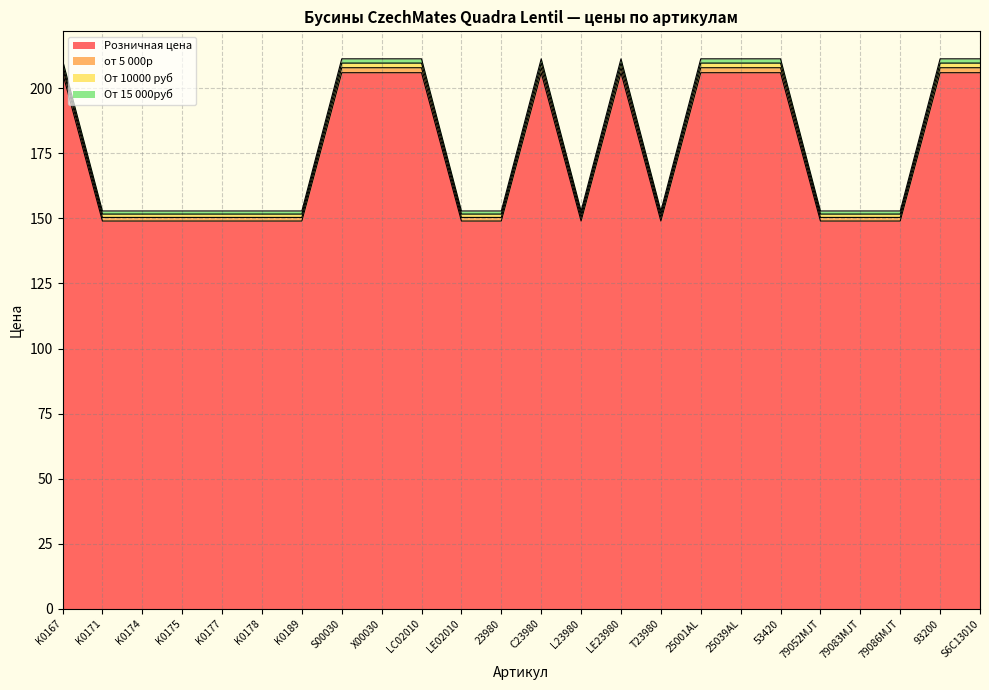

Does the chart display data point markers on the line(s)?

No